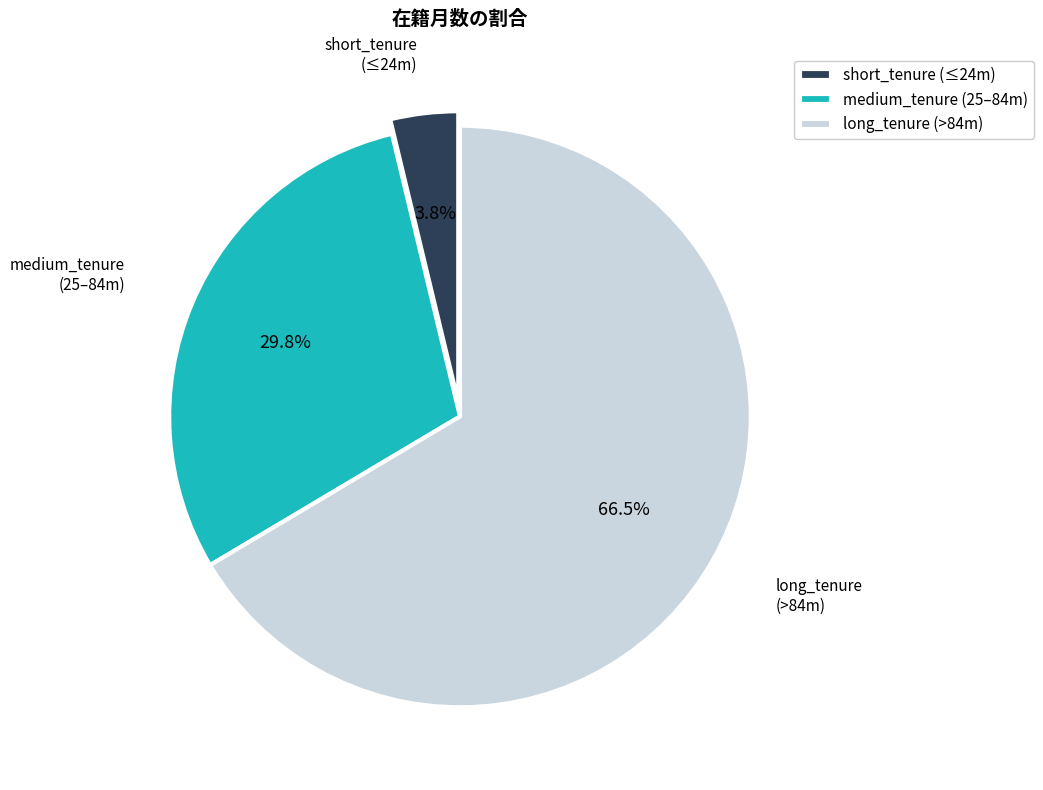

To the nearest percent, what is the average slice percentage?

33%